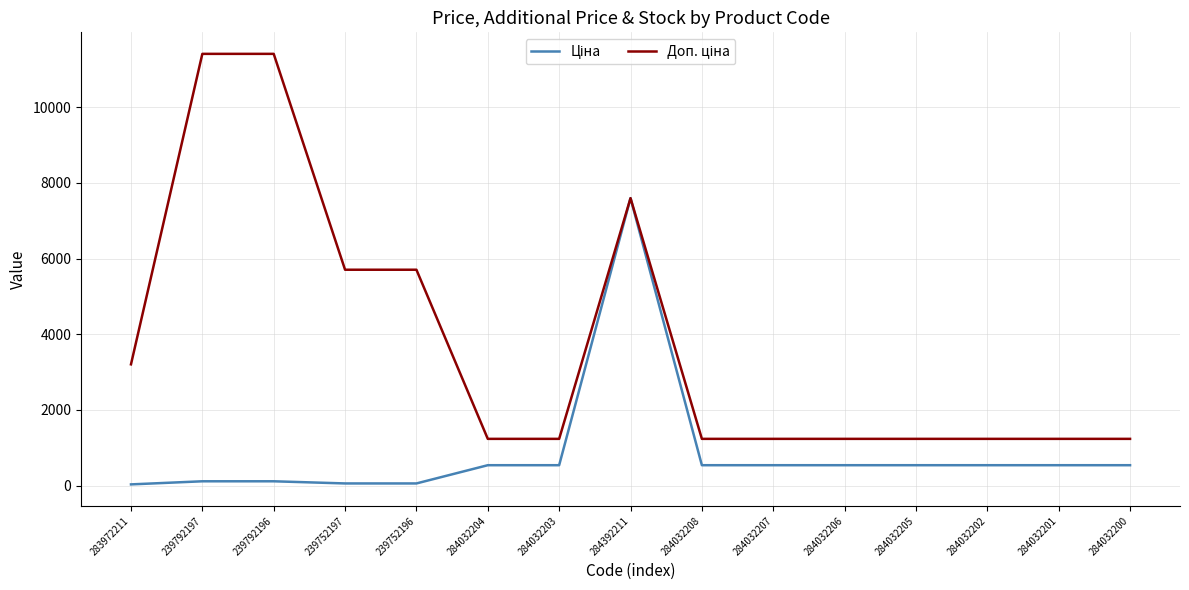

How many lines are shown in the chart?

2